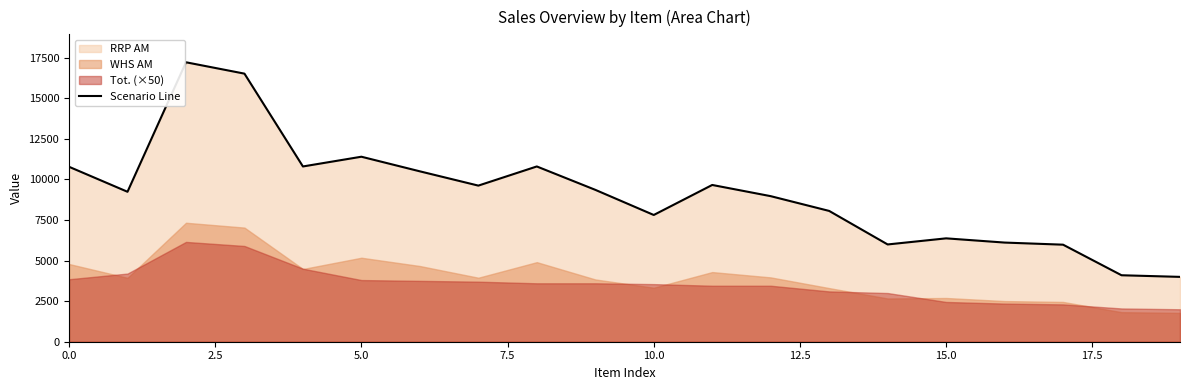

What is the label of the 1st point from the right?

19